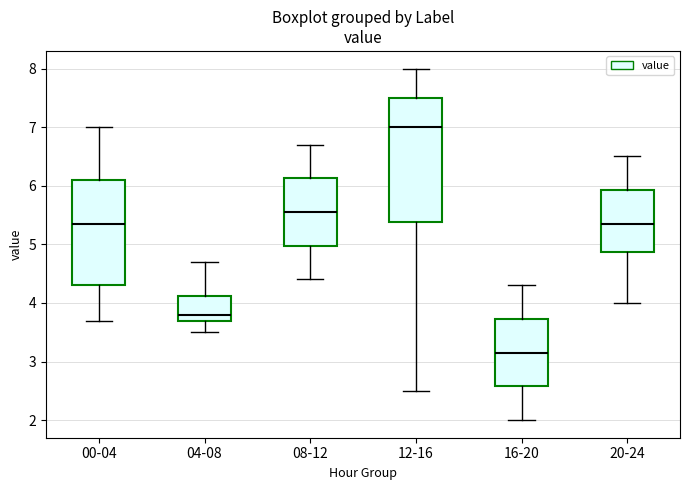

Which box is the tallest, from its lower edge to its upper edge?

12-16